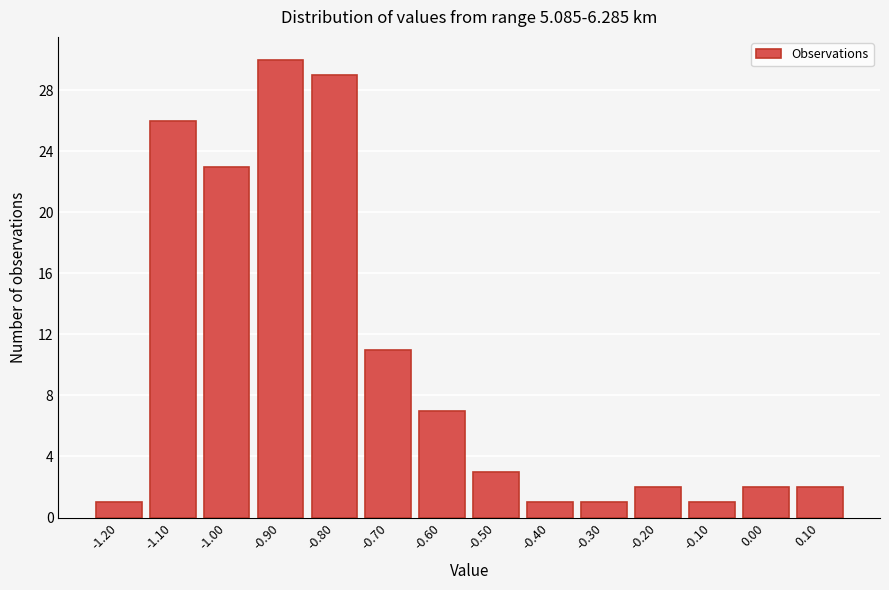

Reading left to right, what are all the values shown in this chart?

1	26	23	30	29	11	7	3	1	1	2	1	2	2